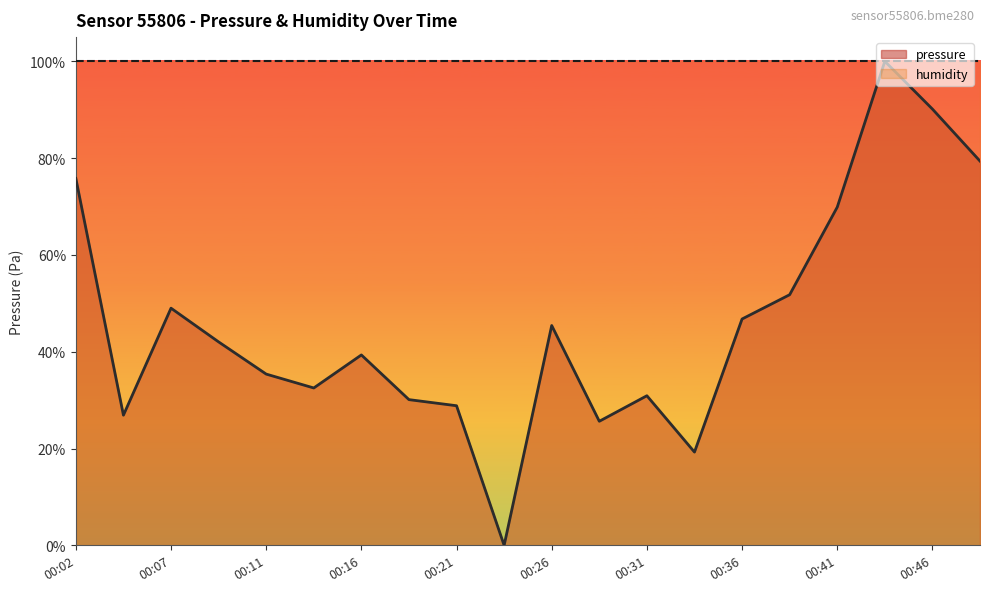

Which has a higher value, 00:11 or 00:24?

00:11